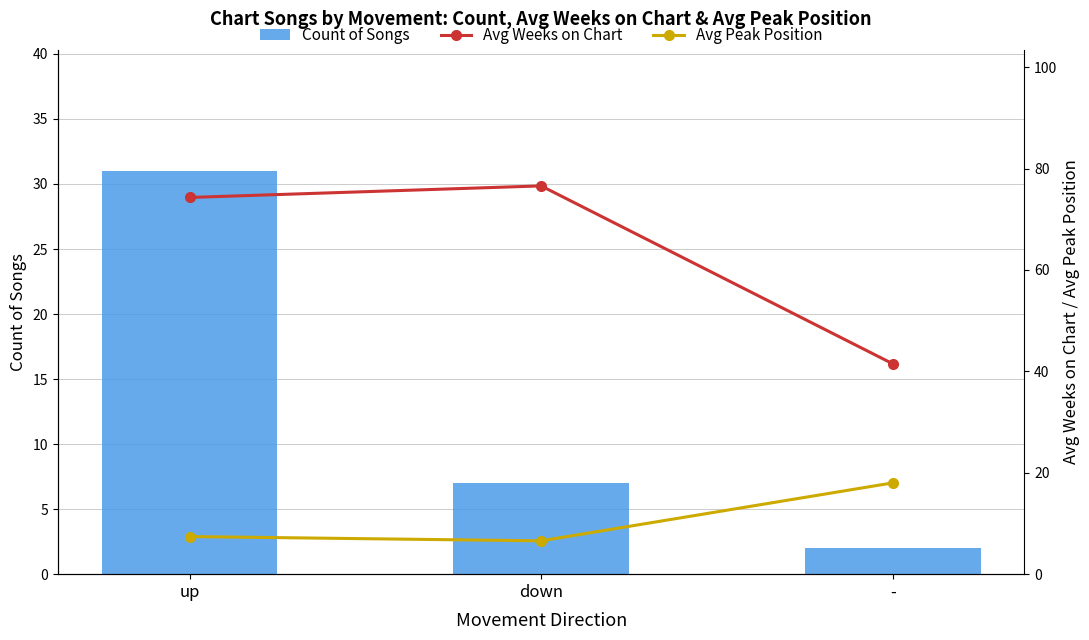

Reading left to right, list all the values displayed in this chart.

Count of Songs: 31.0	7.0	2.0
Avg Weeks on Chart: 74.3	76.6	41.5
Avg Peak Position: 7.4	6.6	18.0